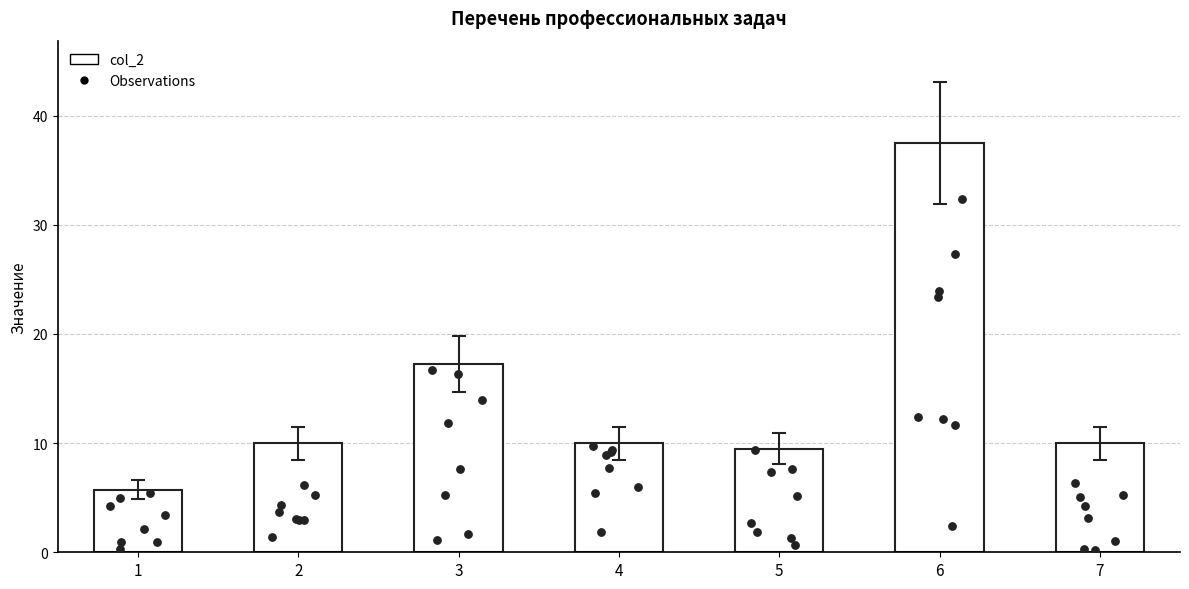

Which has a higher value, 7 or 3?

3